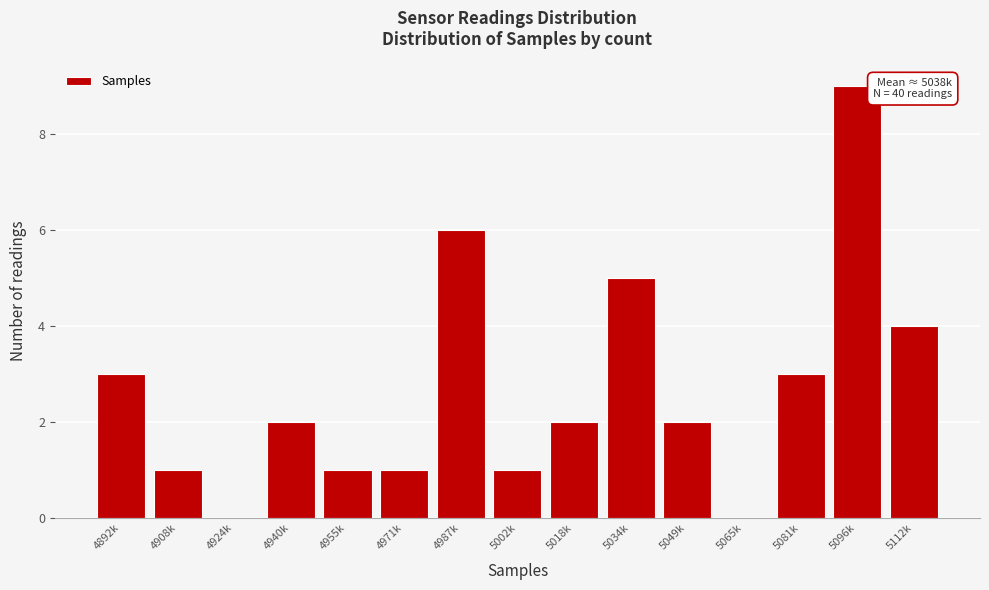

Reading left to right, extract all data points from this chart.

4892k=3	4908k=1	4924k=0	4940k=2	4955k=1	4971k=1	4987k=6	5002k=1	5018k=2	5034k=5	5049k=2	5065k=0	5081k=3	5096k=9	5112k=4